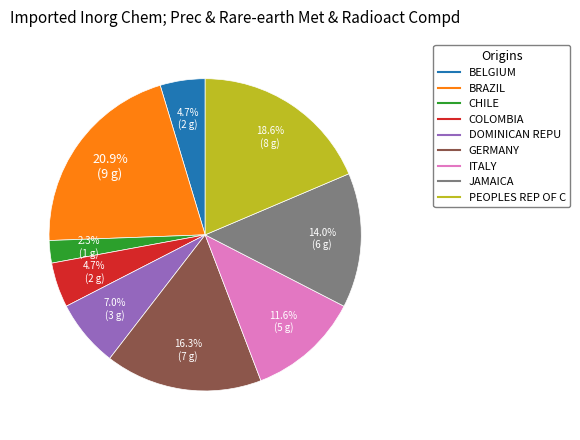

Does any single category account for the majority?

No